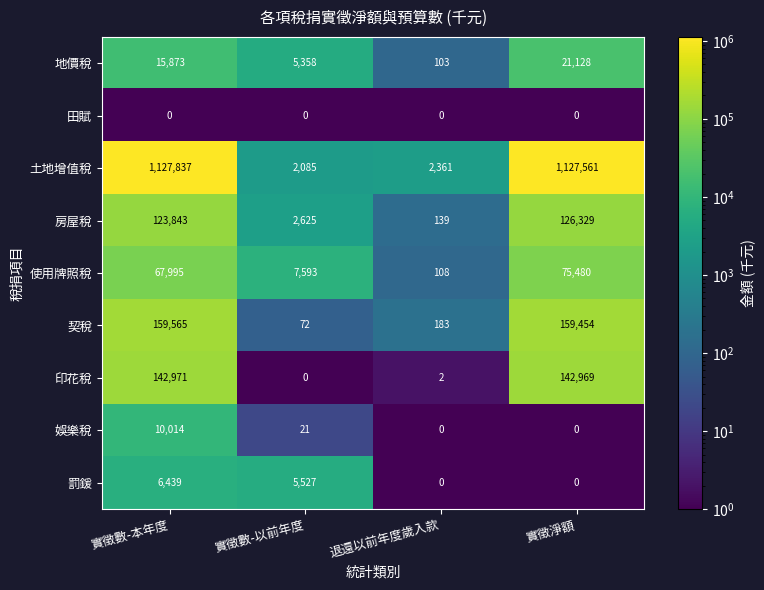

At 實徵數-本年度, list the series in order from largest to smallest.

土地增值稅, 契稅, 印花稅, 房屋稅, 使用牌照稅, 地價稅, 娛樂稅, 罰鍰, 田賦